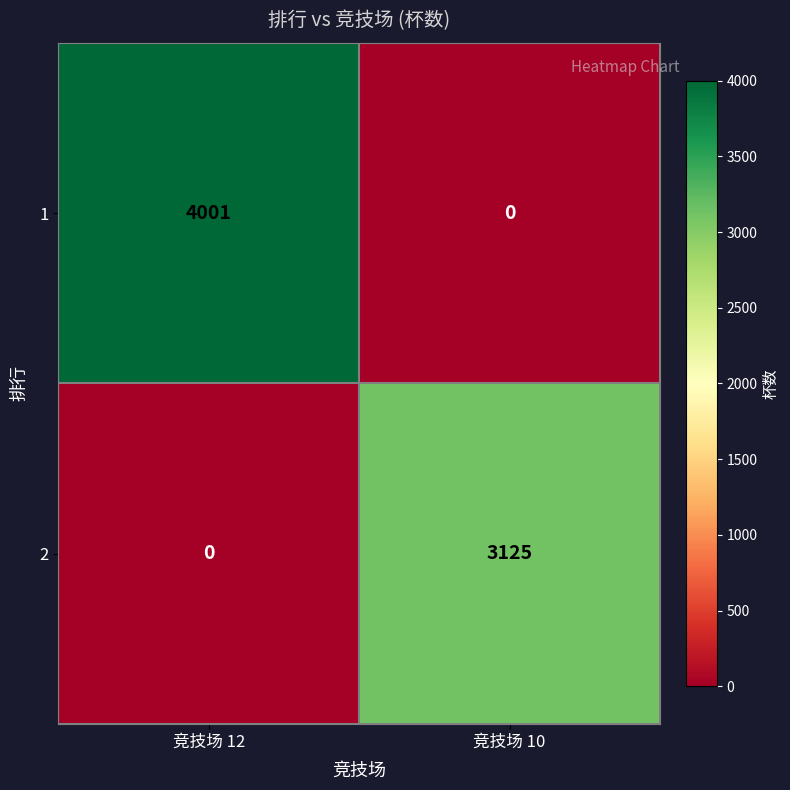

Is it true that 1 equals 0 at 竞技场 10?

True